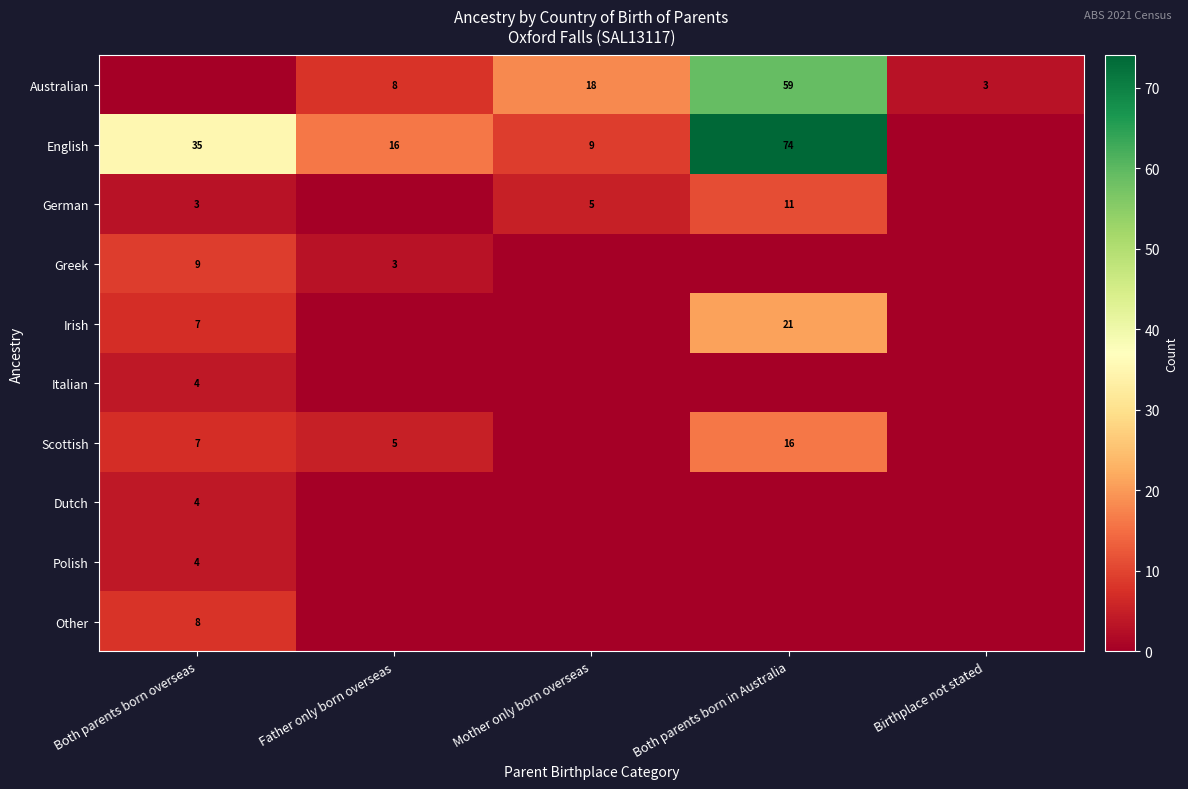

What is the difference between the Scottish values at Both parents born overseas and Both parents born in Australia?

9